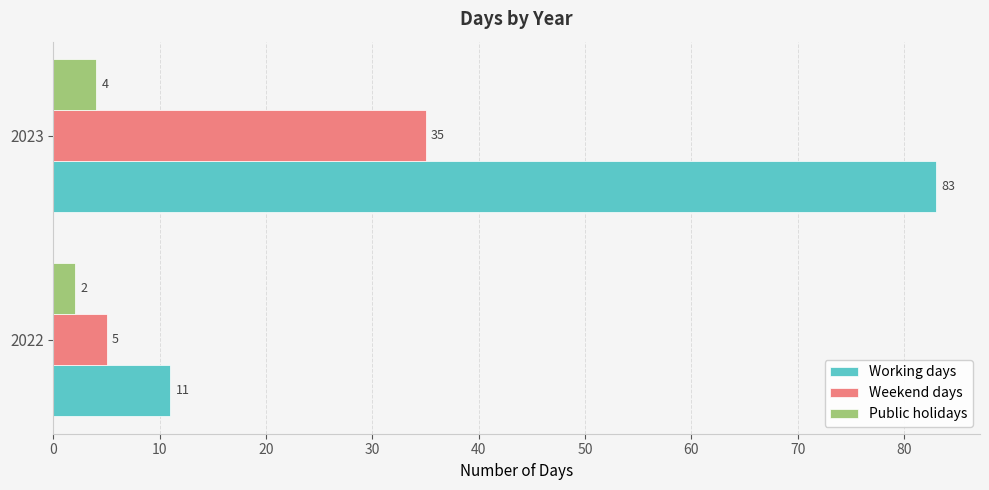

Rank the categories by Weekend days value from highest to lowest.

2023, 2022